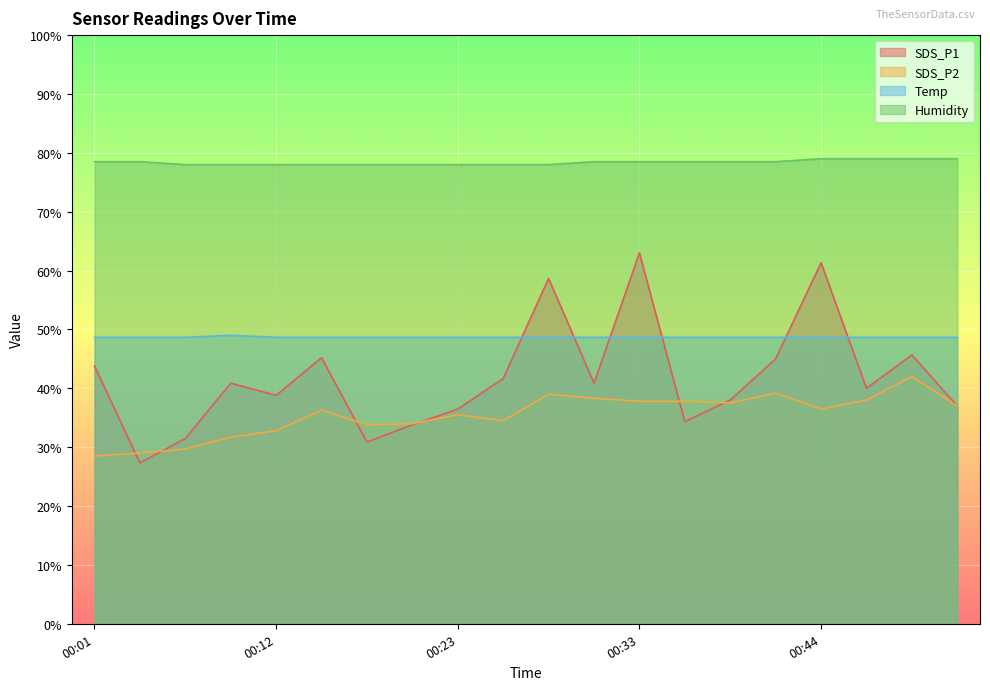

True or false: SDS_P1 has more than 1 points higher than both neighbors.

True